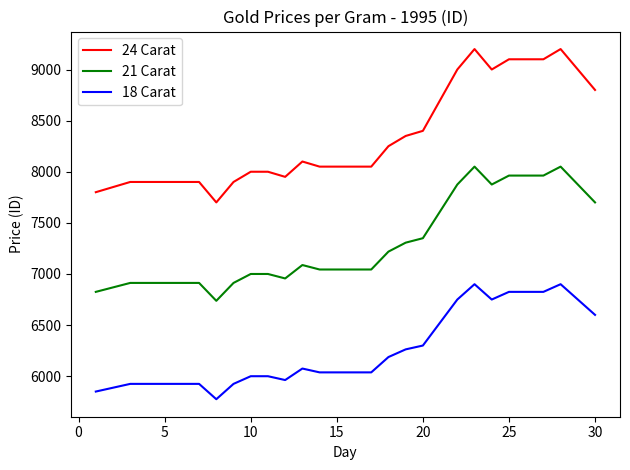

Which series has the largest total across all categories?

24 Carat